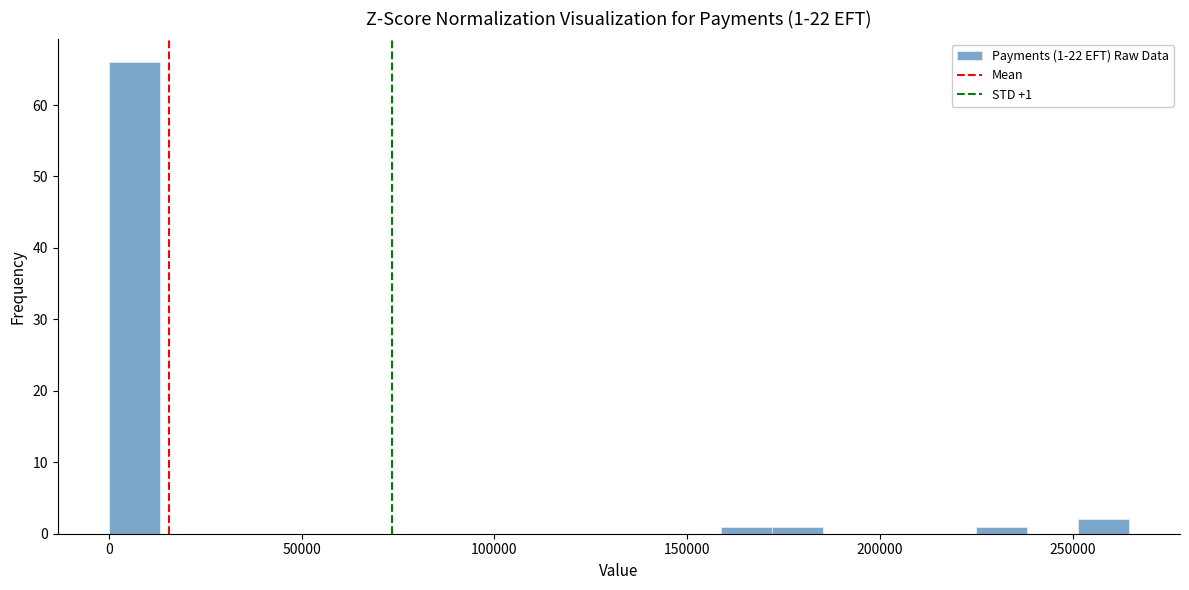

Read against the x-axis, roughly where is the centre of the tallest bar?

5000